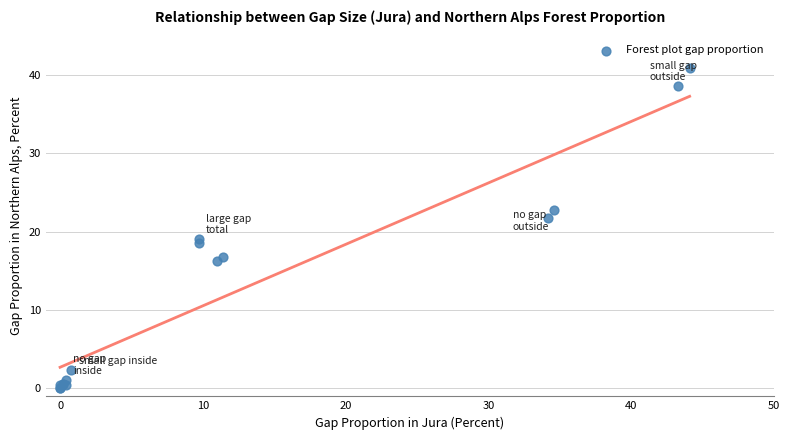

What Y value in the scatter plot is closest to 20?

19.0